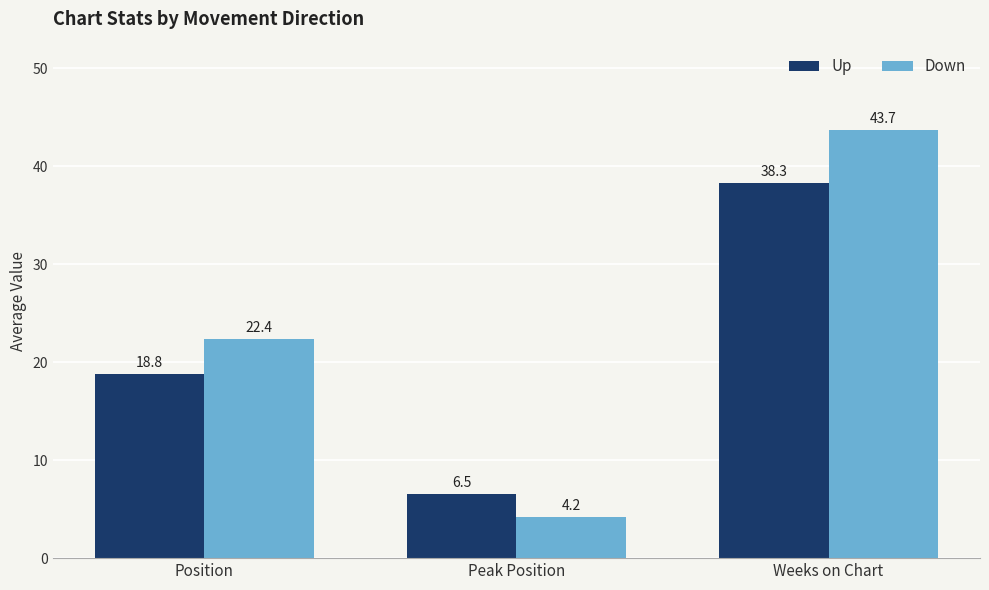

Where does the Up series first go above 18?

Position